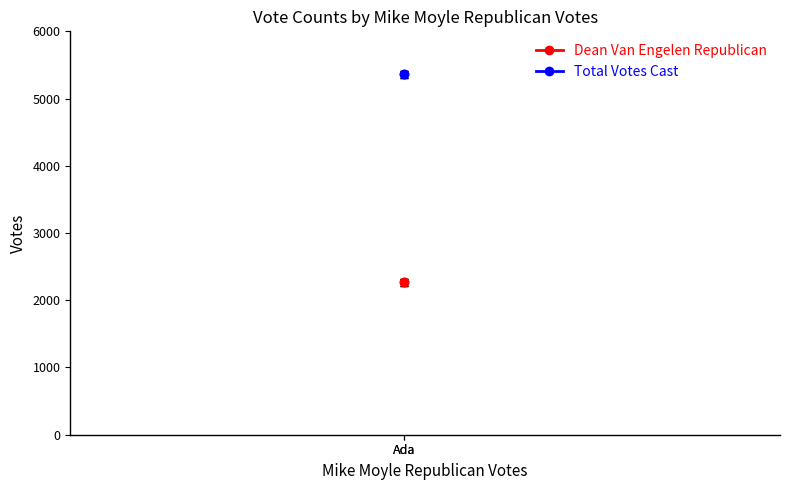

Reading left to right, extract all data points from this chart.

Dean Van Engelen Republican: Ada=2268	Ada=2268
Total Votes Cast: Ada=5362	Ada=5362